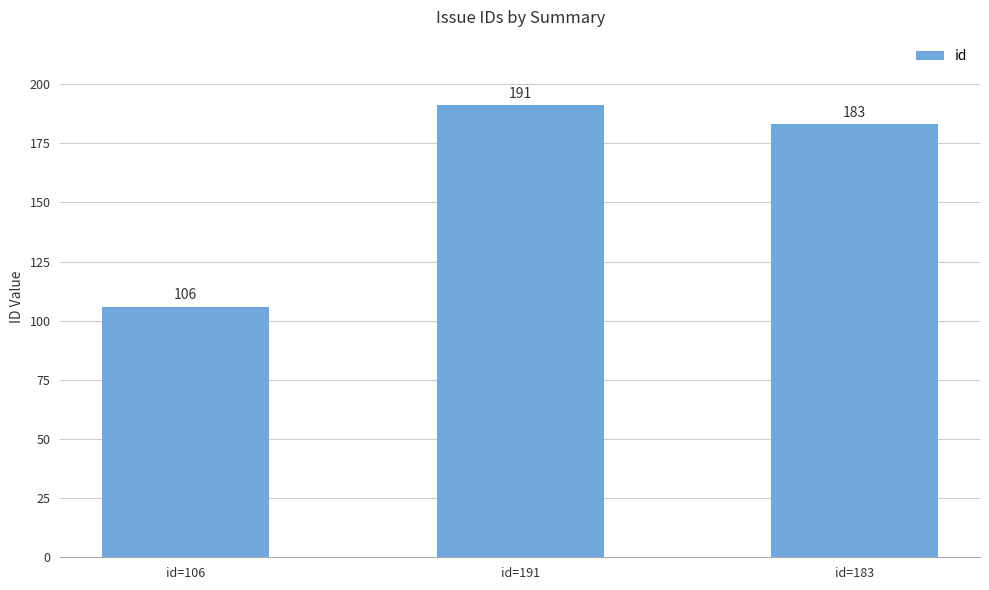

True or false: the data shows 106 at id=106.

True